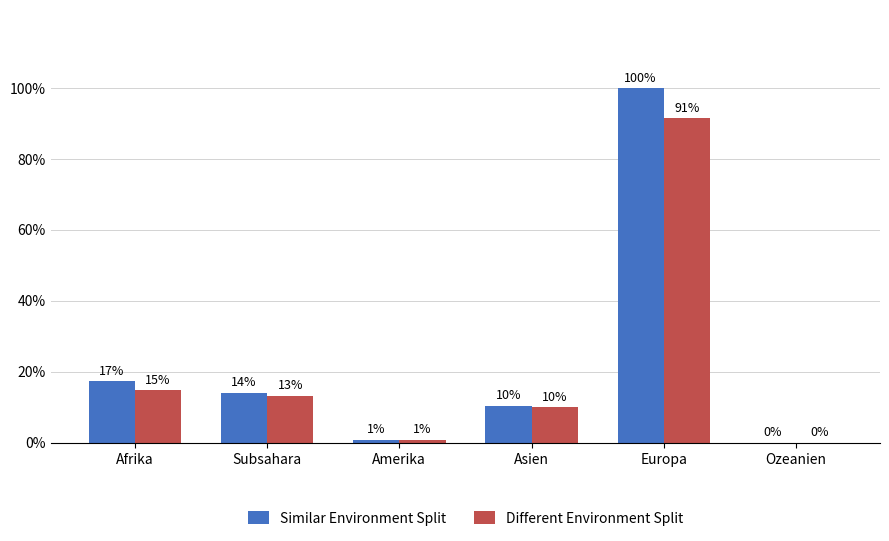

True or false: Similar Environment Split has a value of -194 at Ozeanien.

False